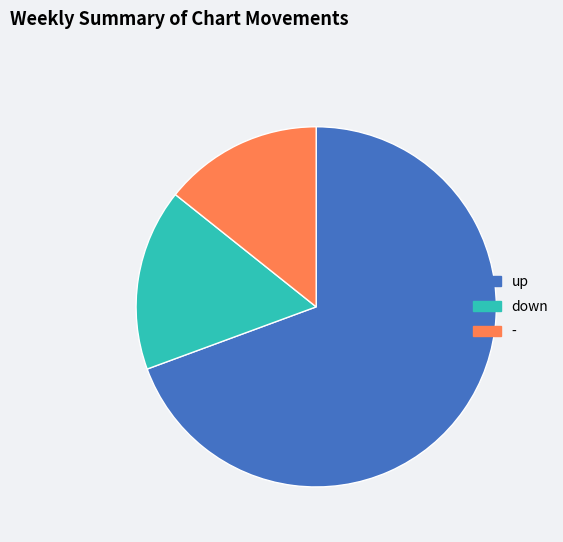

Does up represent more than half of the total?

Yes